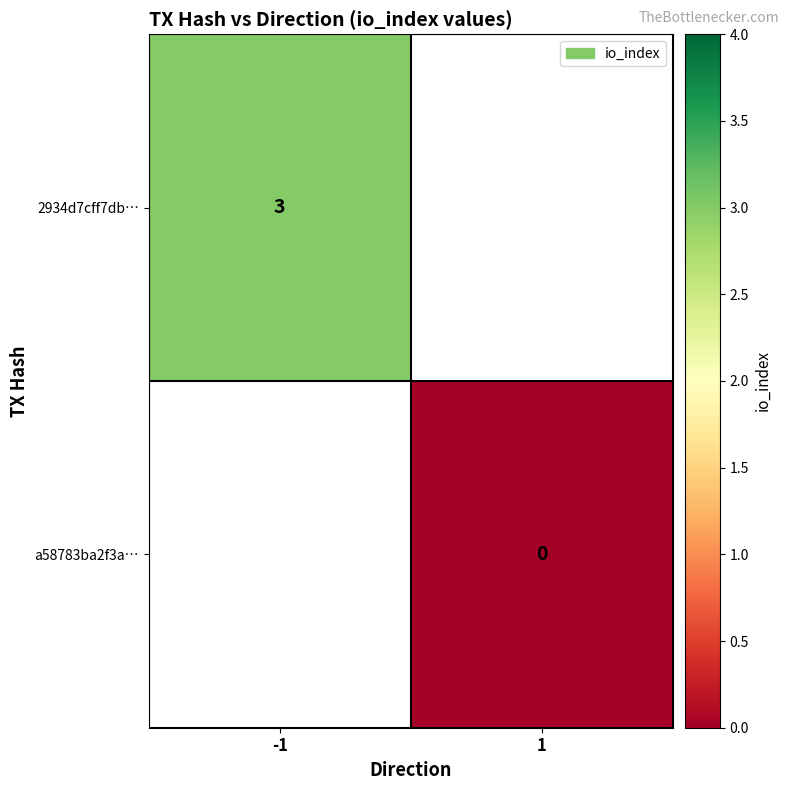

The 2934d7cff7db… series shows 3 at -1. True or false?

True